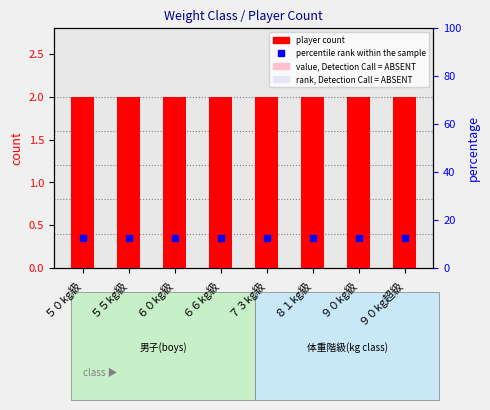

What position from the right is ５５kg級?

7